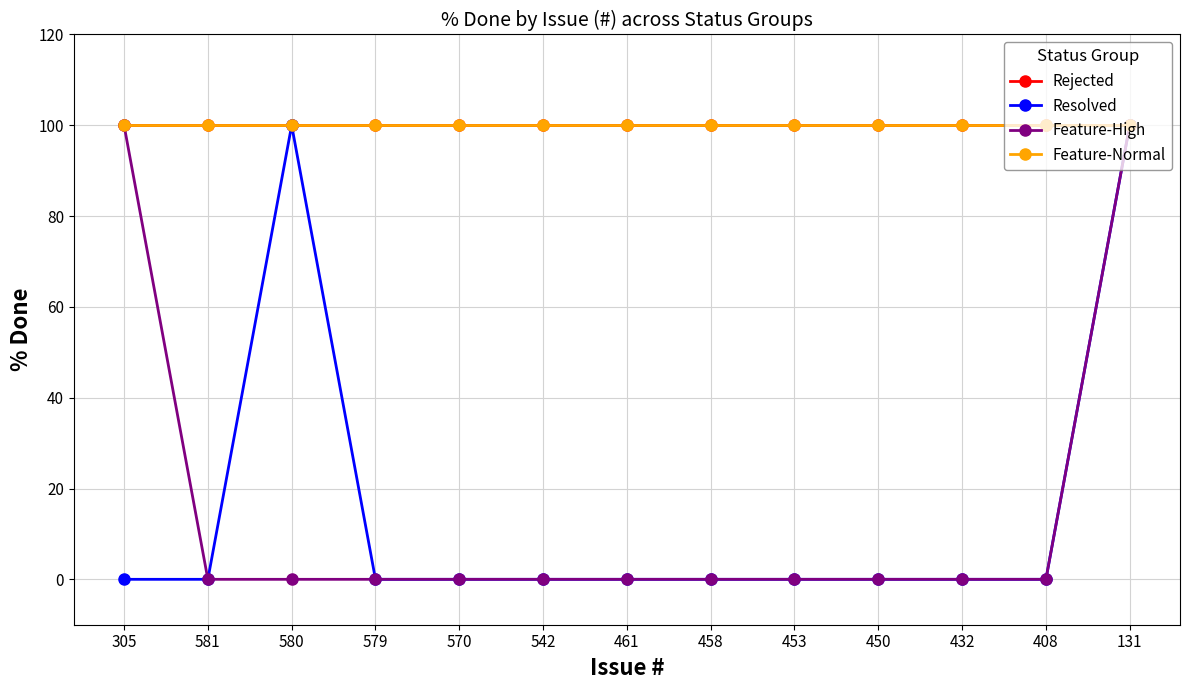

At which category does the chart reach its minimum across all series?

305